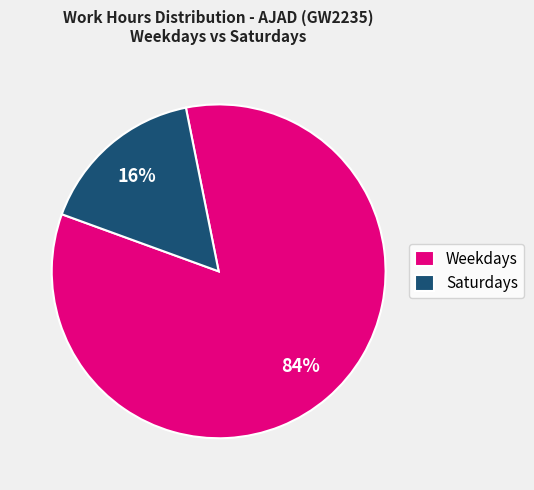

What percentage is the Saturdays slice, to the nearest percent?

16%